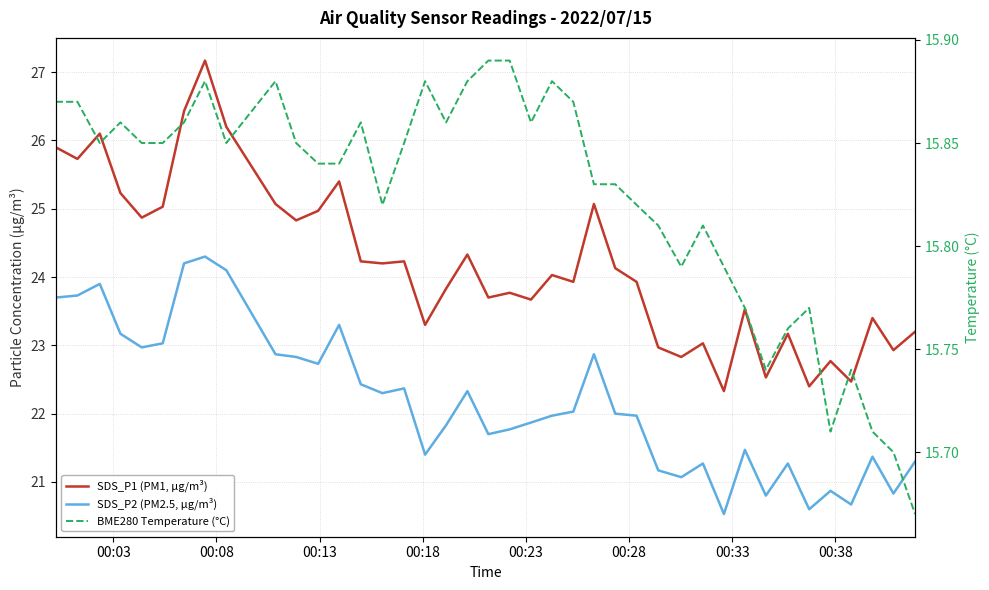

Which series has the largest total across all categories?

SDS_P1 (PM1, µg/m³)